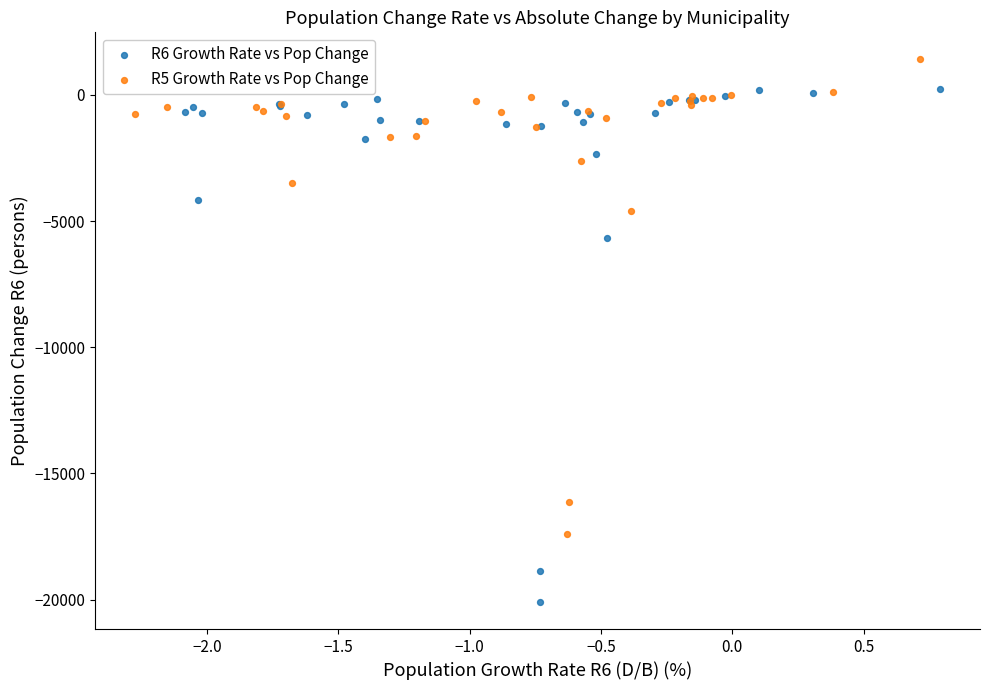

Which series has the widest spread of Y values?

R6 Growth Rate vs Pop Change